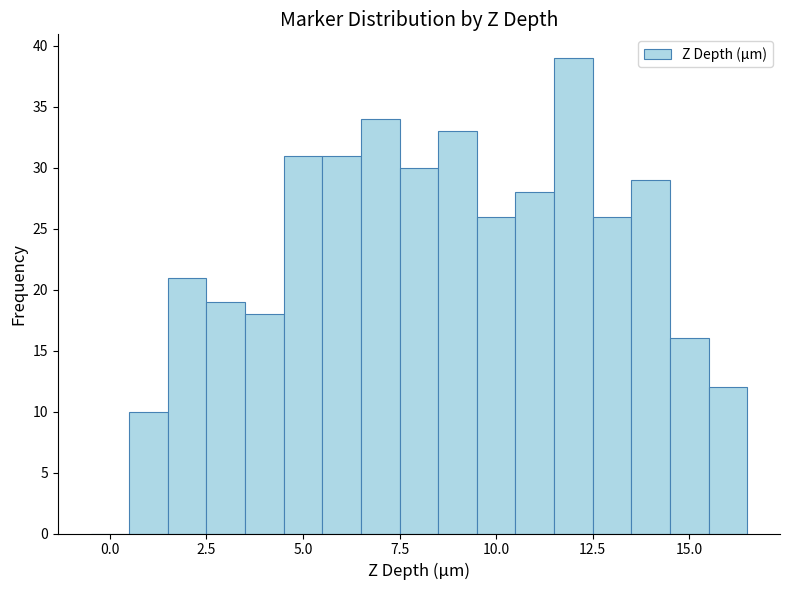

Read against the x-axis, roughly where is the centre of the tallest bar?

12.0